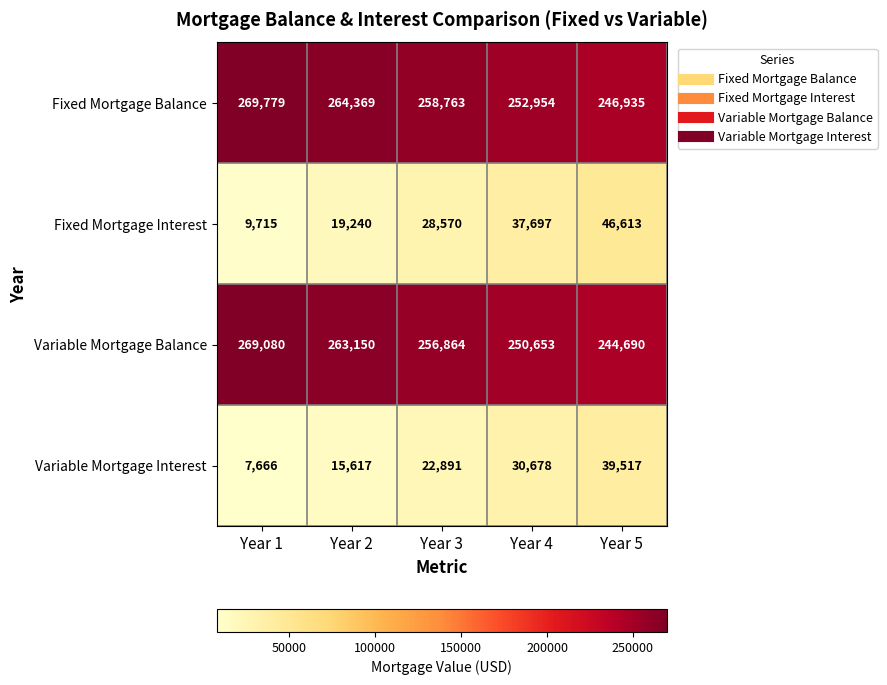

What is the difference between the Variable Mortgage Interest values at Year 3 and Year 4?

7787